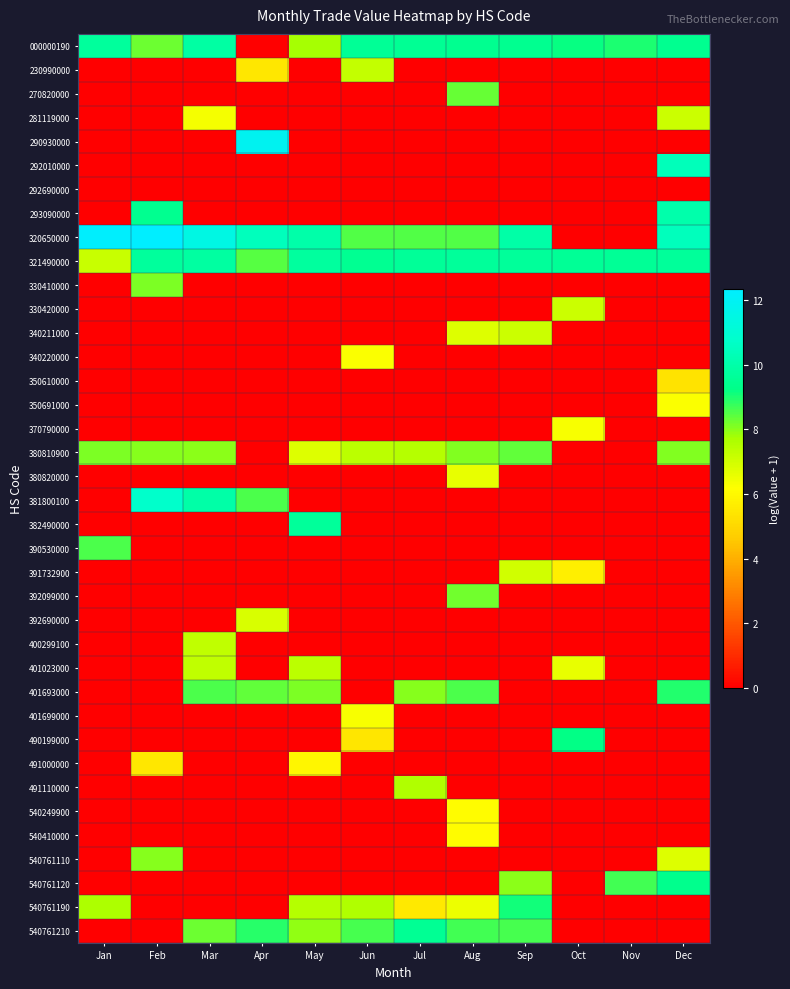

What is the difference between the highest and lowest values at Apr?

11.9